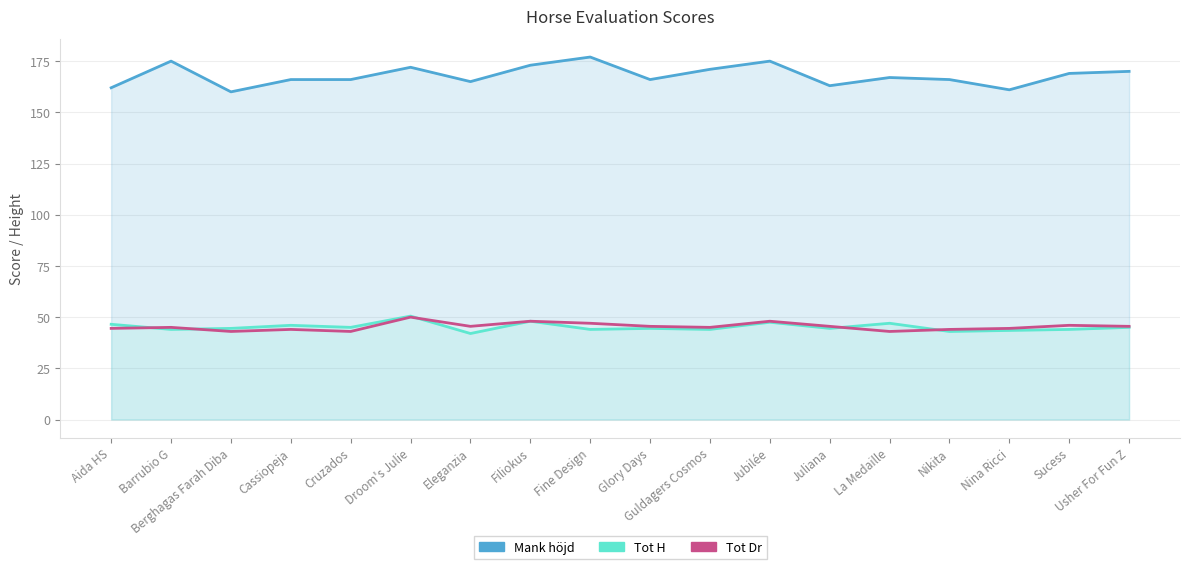

How many data points in Tot H are less than 44?

3